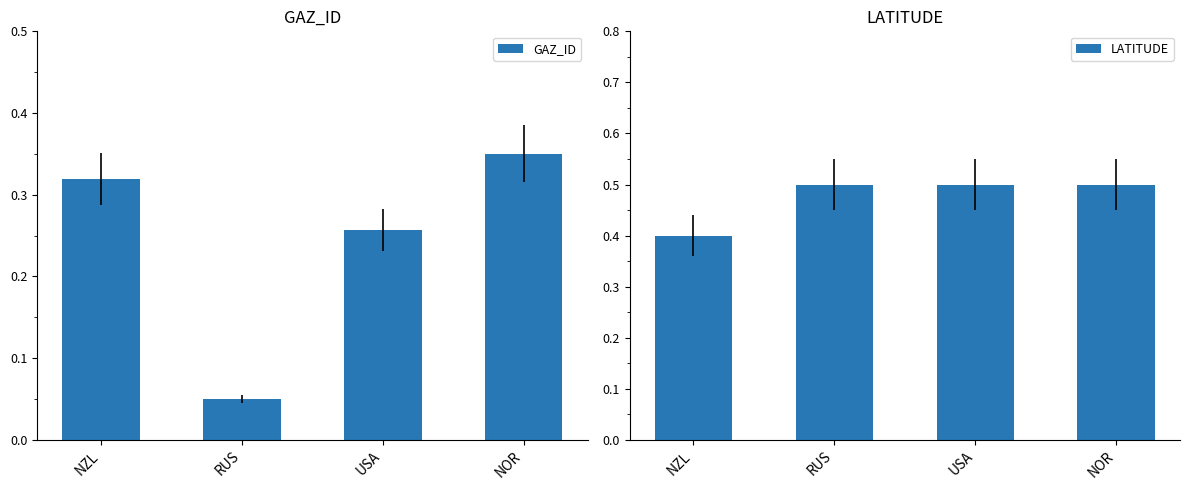

List the series in order of their overall mean, lowest first.

GAZ_ID, LATITUDE